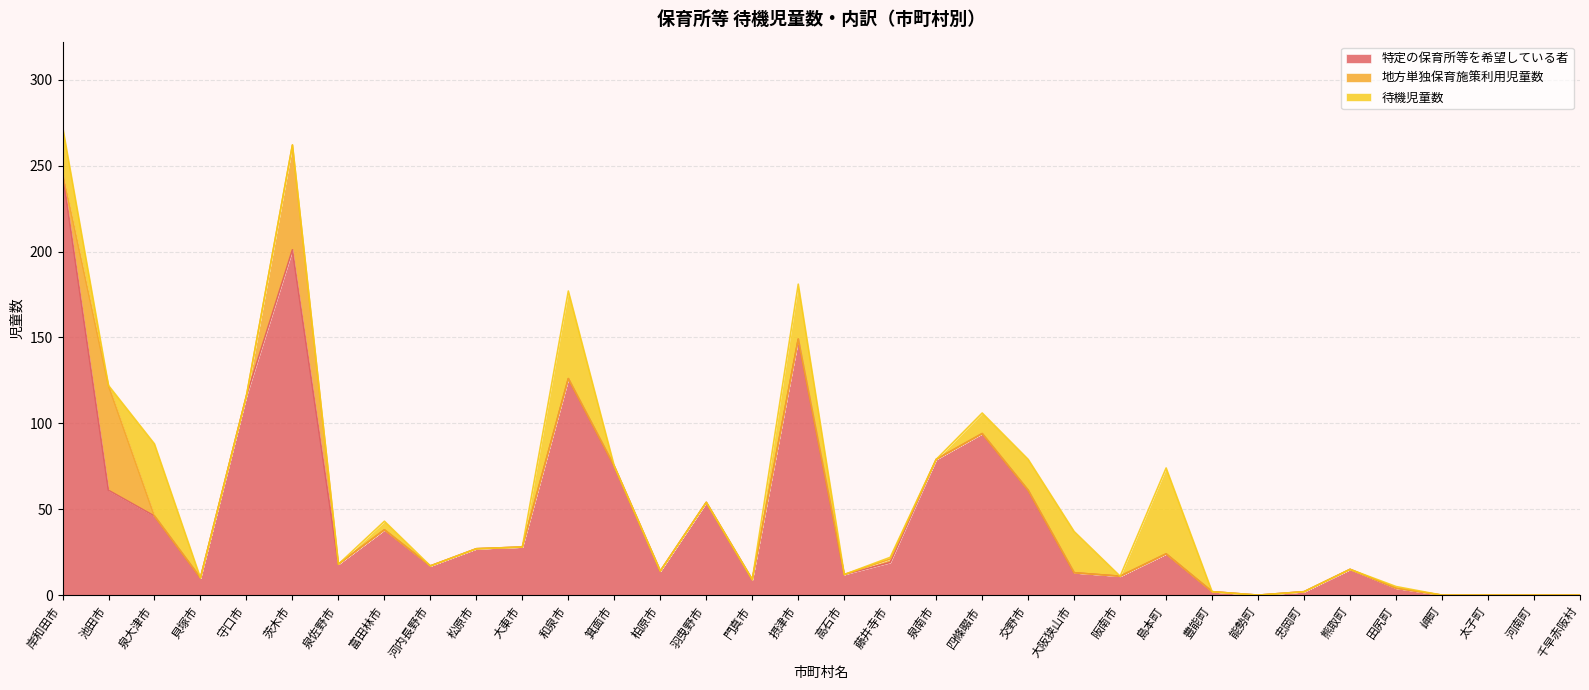

At which label is 地方単独保育施策利用児童数 closest to 30?

藤井寺市